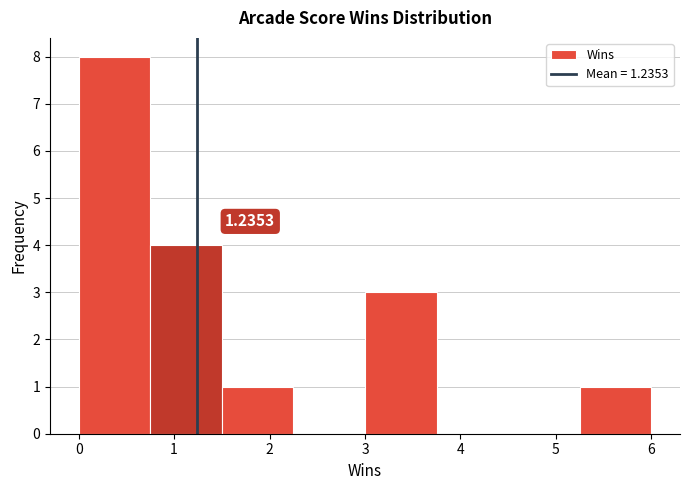

Over which range of the x-axis is the bar tallest?

0.00 to 0.75